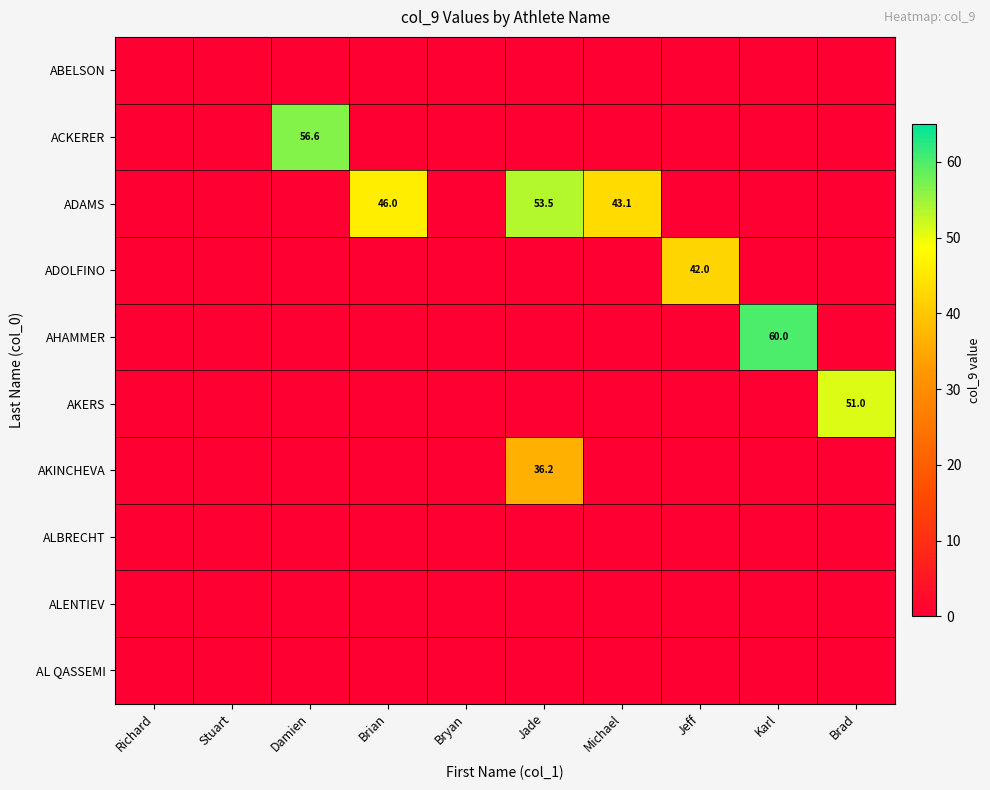

How many data points does each series have?

10